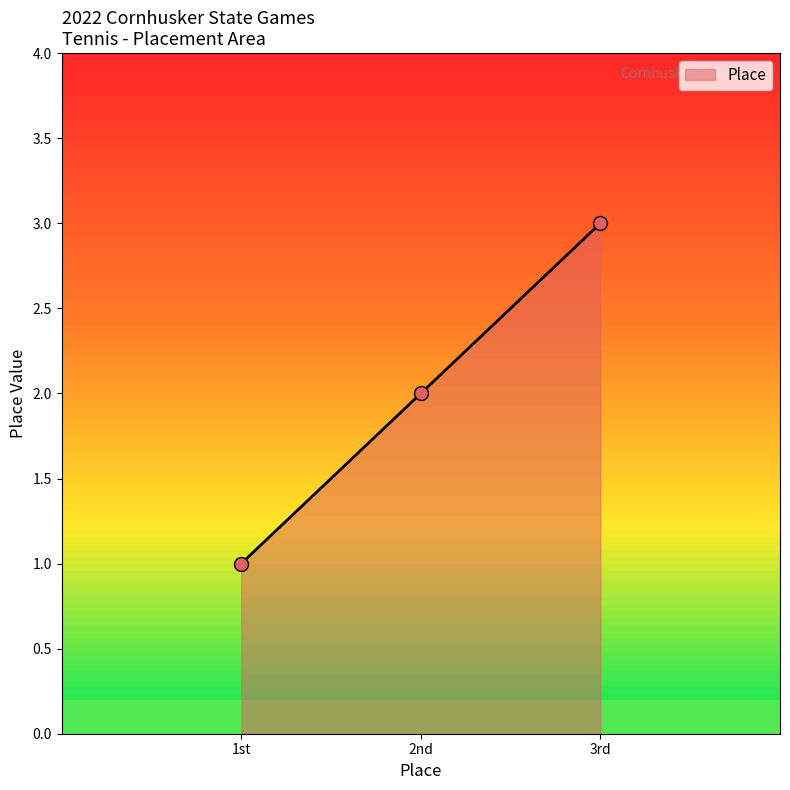

Which has a higher value, 3rd or 2nd?

3rd